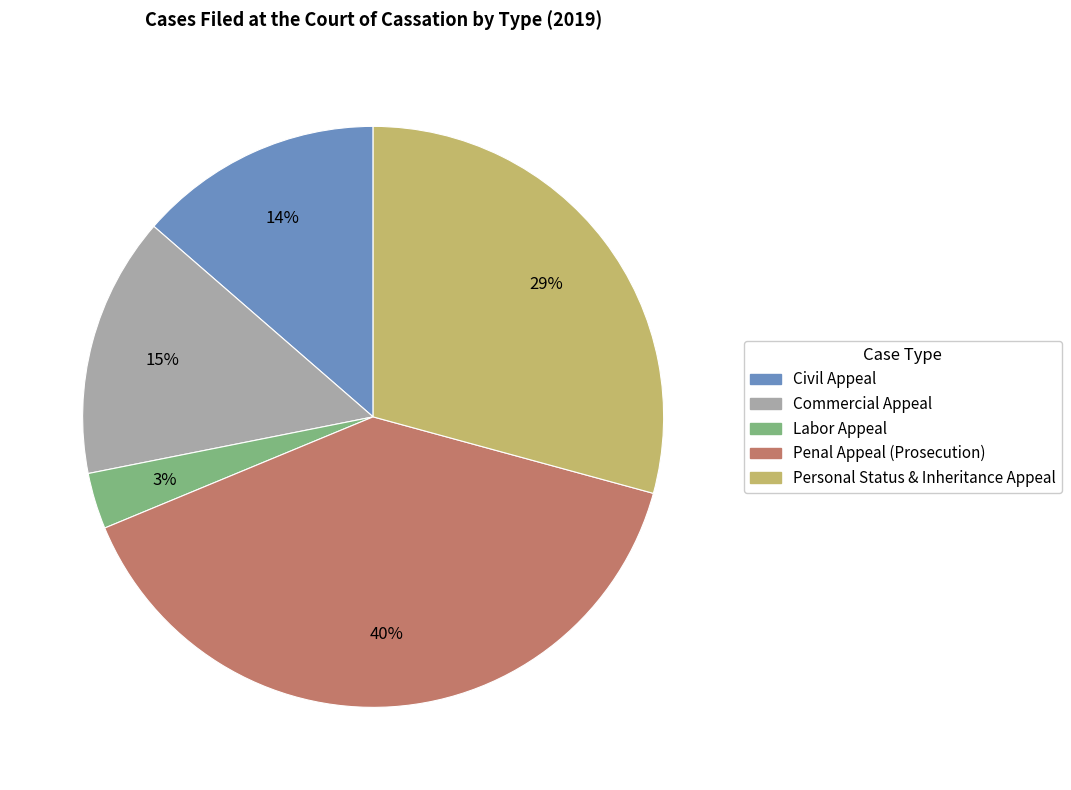

What is the largest slice in the pie chart?

Penal Appeal (Prosecution)